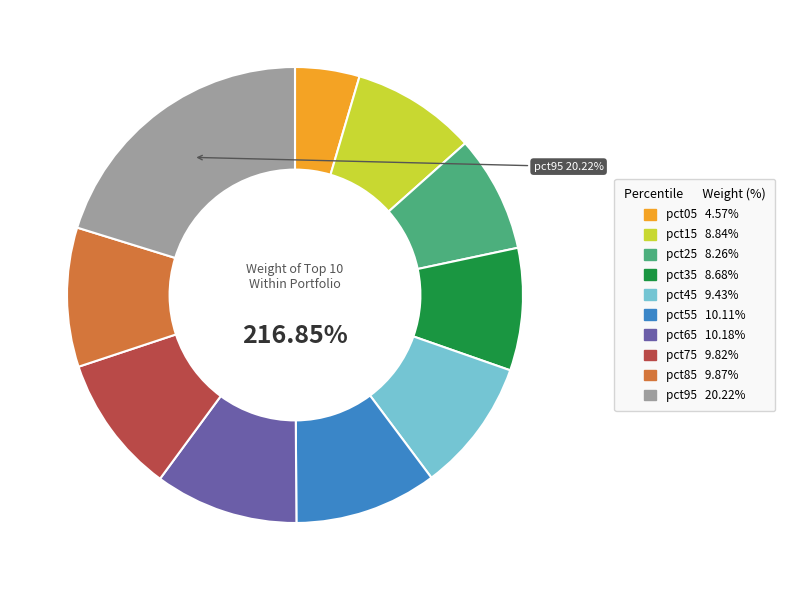

Is pct65 the majority of the pie?

No